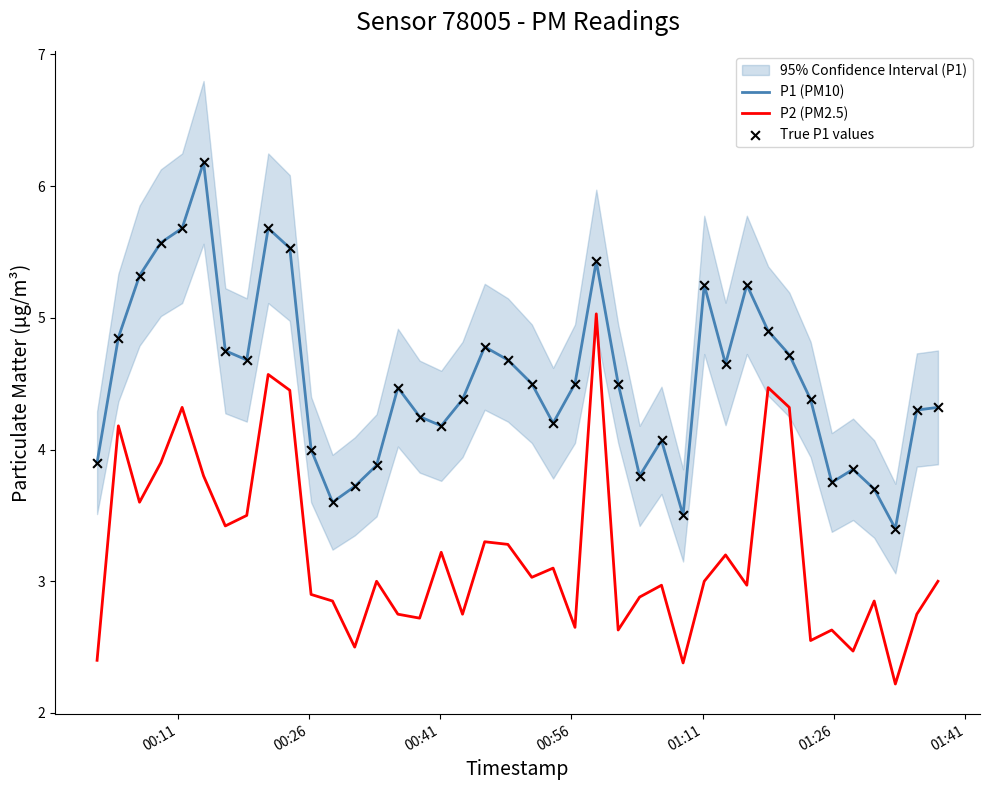

Which series contains the highest Y value?

P1 (PM10)